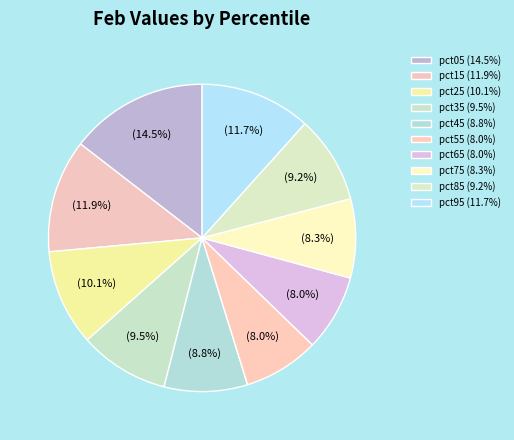

Is the sum of pct55 and pct35 greater than half?

No